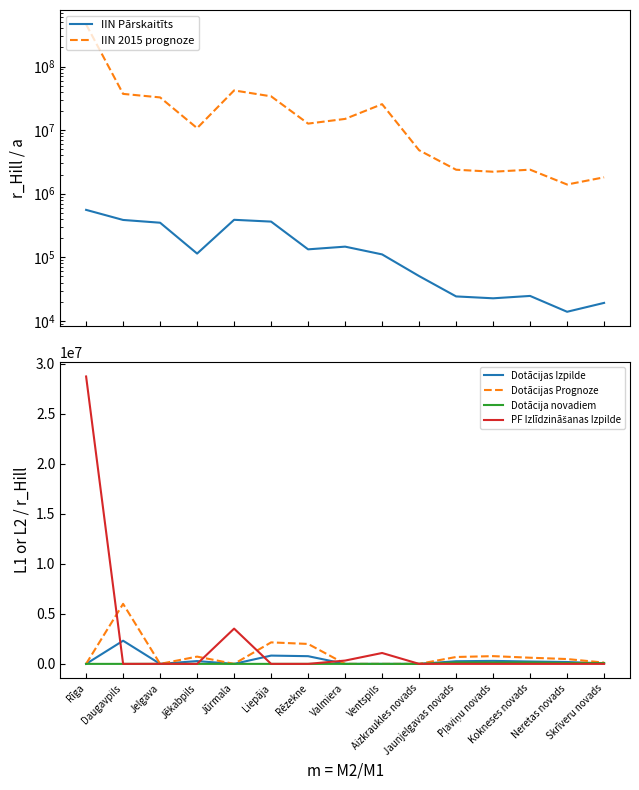

How many data points in Dotācijas Prognoze are less than 483763?

7